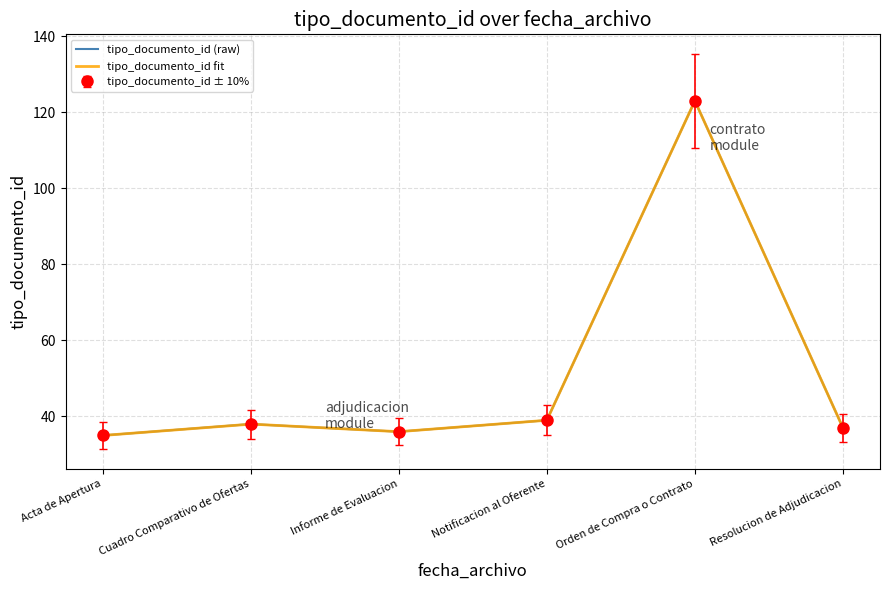

What is the minimum value shown in the chart?

35